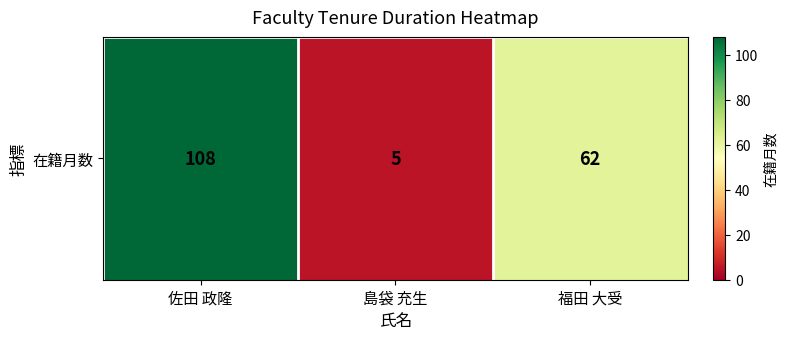

What is the change in value from 佐田 政隆 to 福田 大受?

-46